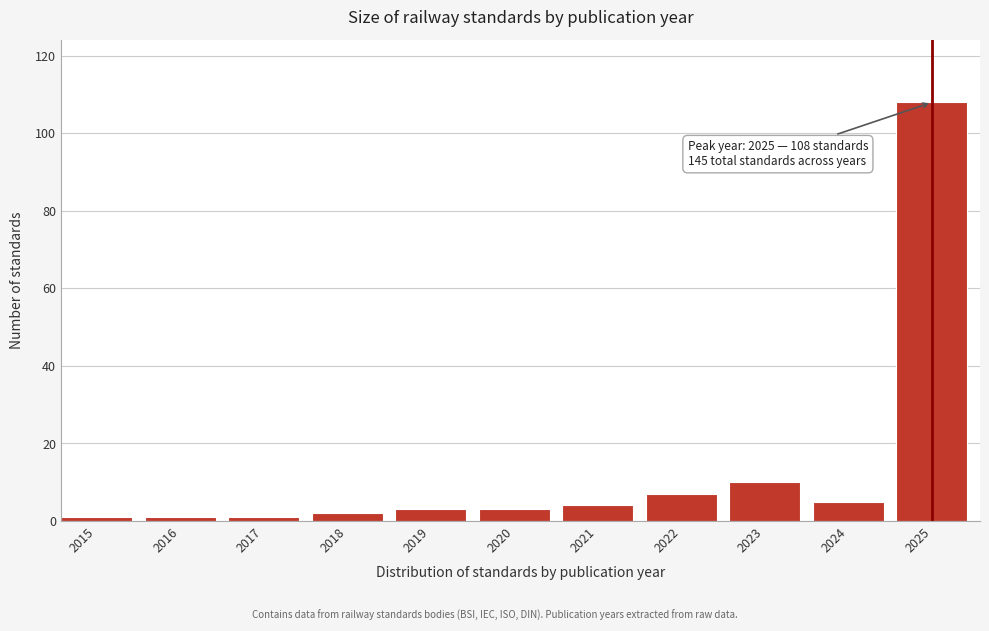

Reading left to right, transcribe all the data shown in this chart.

1	1	1	2	3	3	4	7	10	5	108